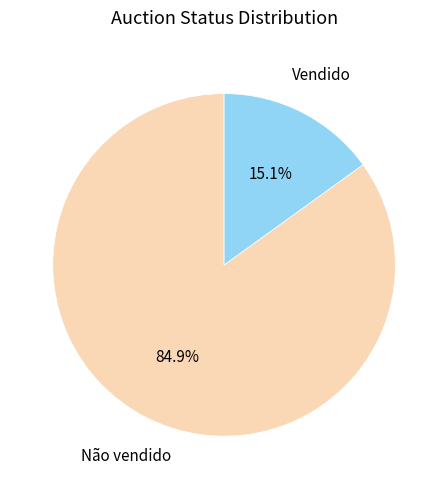

Does Não vendido represent more than half of the total?

Yes